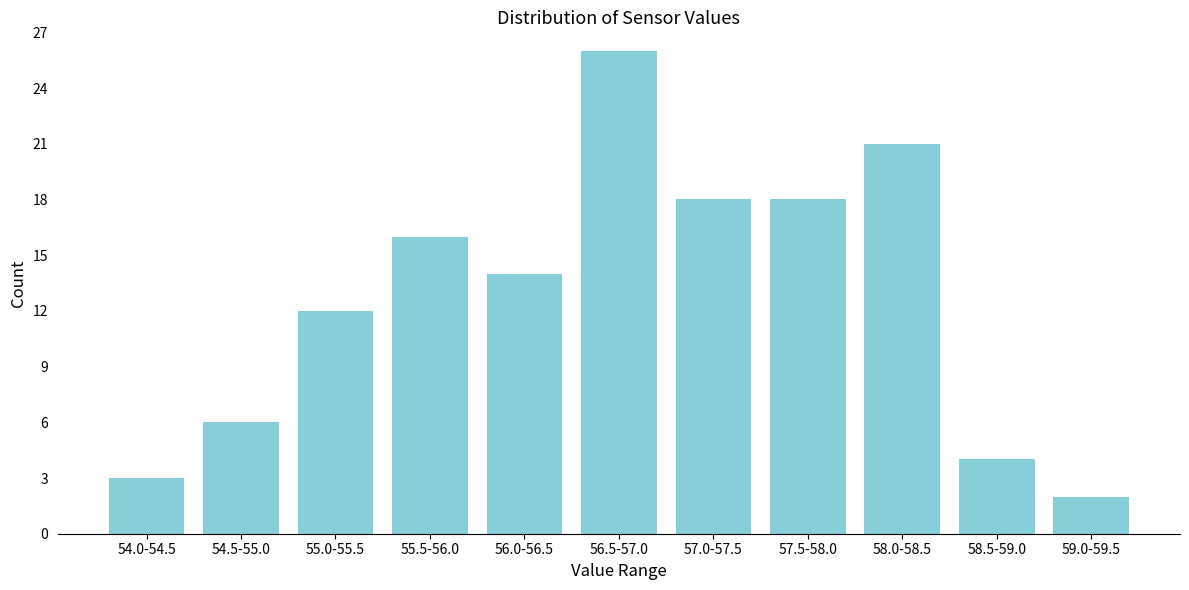

Reading left to right, what are all the values shown in this chart?

54.0-54.5=3	54.5-55.0=6	55.0-55.5=12	55.5-56.0=16	56.0-56.5=14	56.5-57.0=26	57.0-57.5=18	57.5-58.0=18	58.0-58.5=21	58.5-59.0=4	59.0-59.5=2